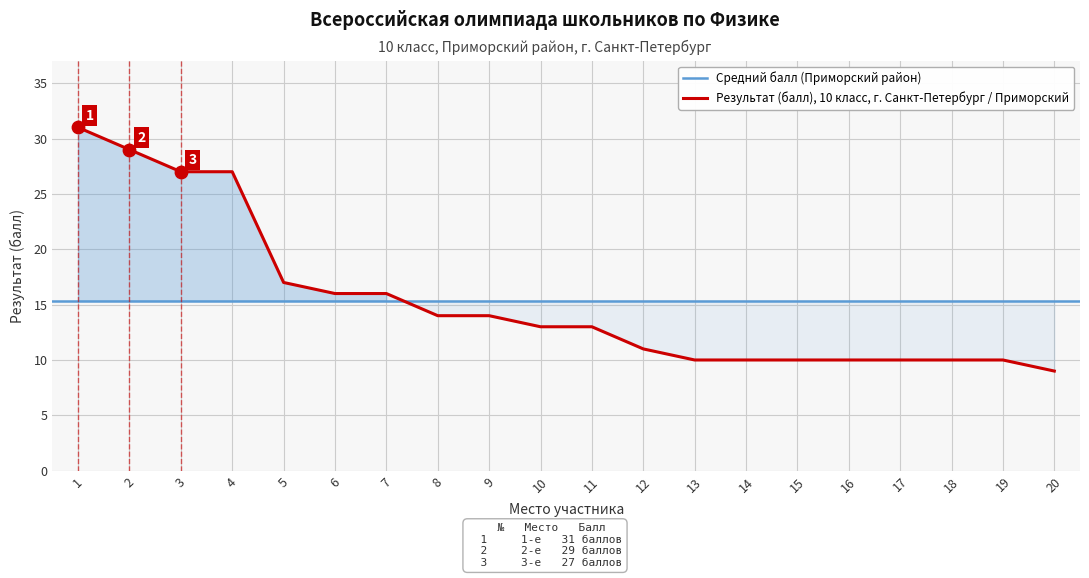

What is the change in value from 16 to 20?

-1